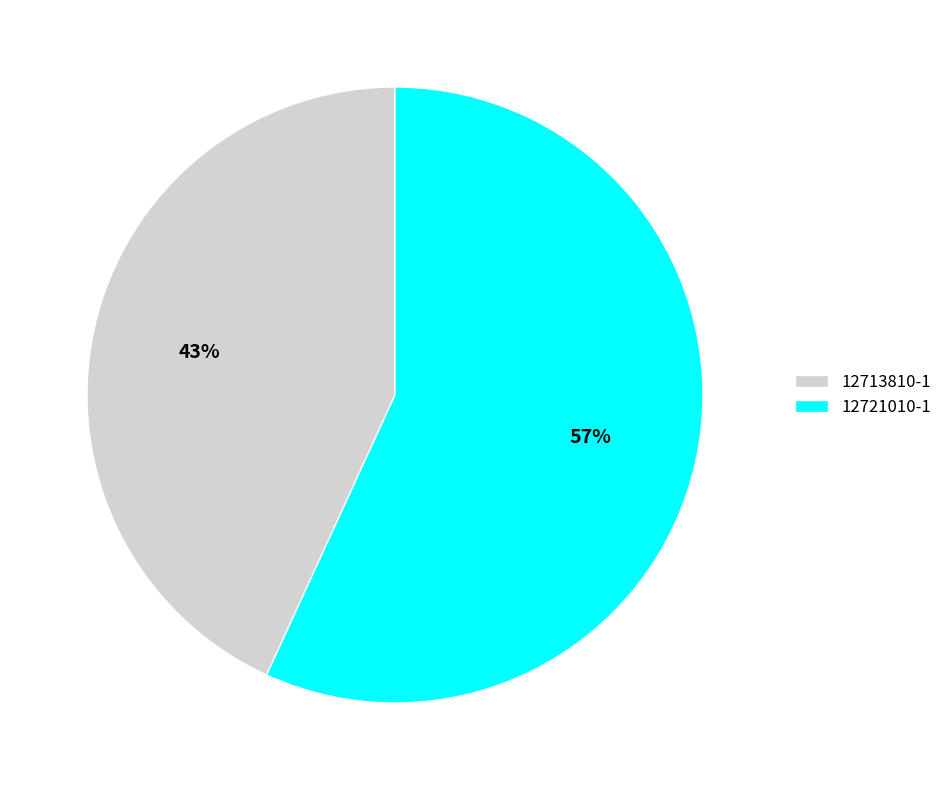

How many segments does this pie chart have?

2